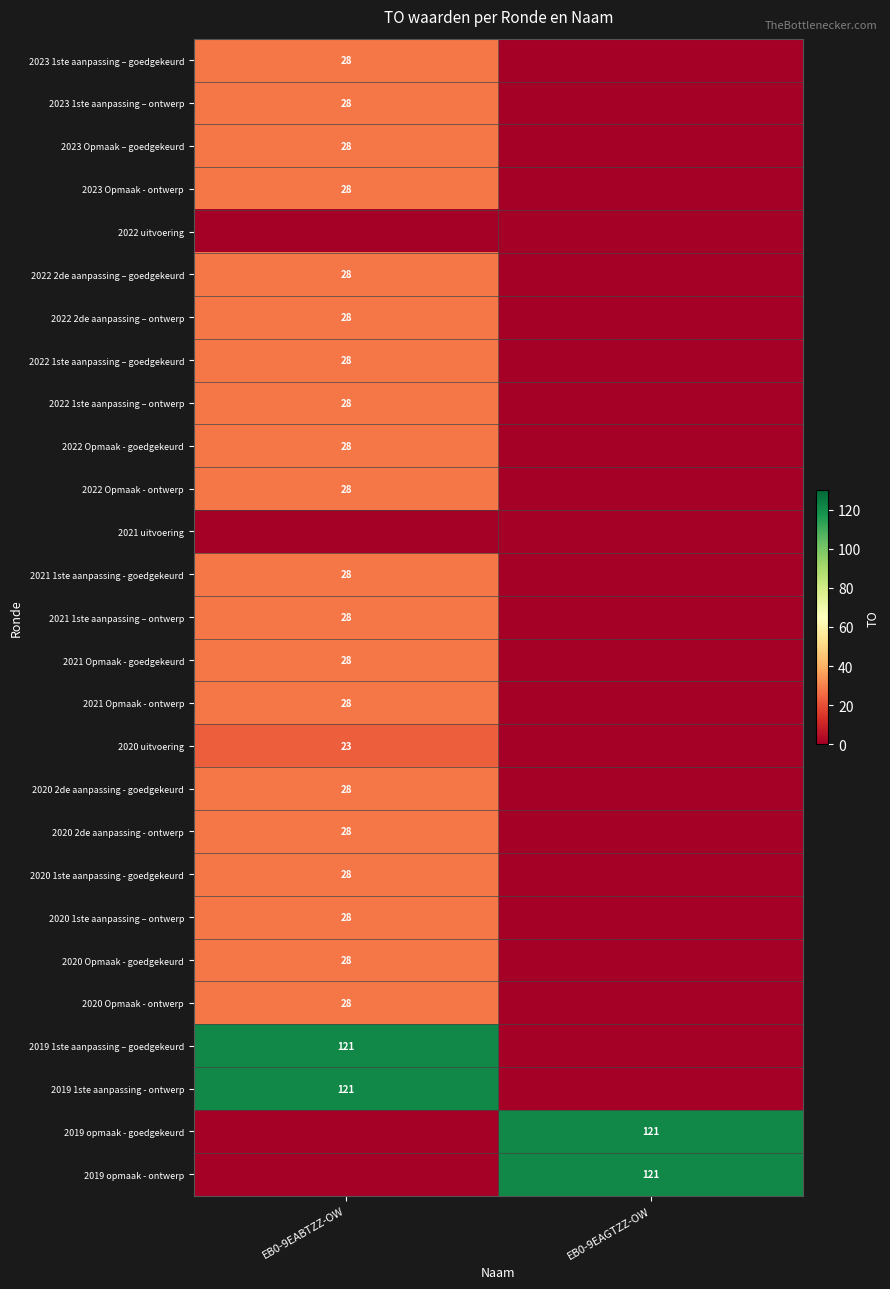

Which label corresponds to the smallest value in the chart?

EB0-9EAGTZZ-OW